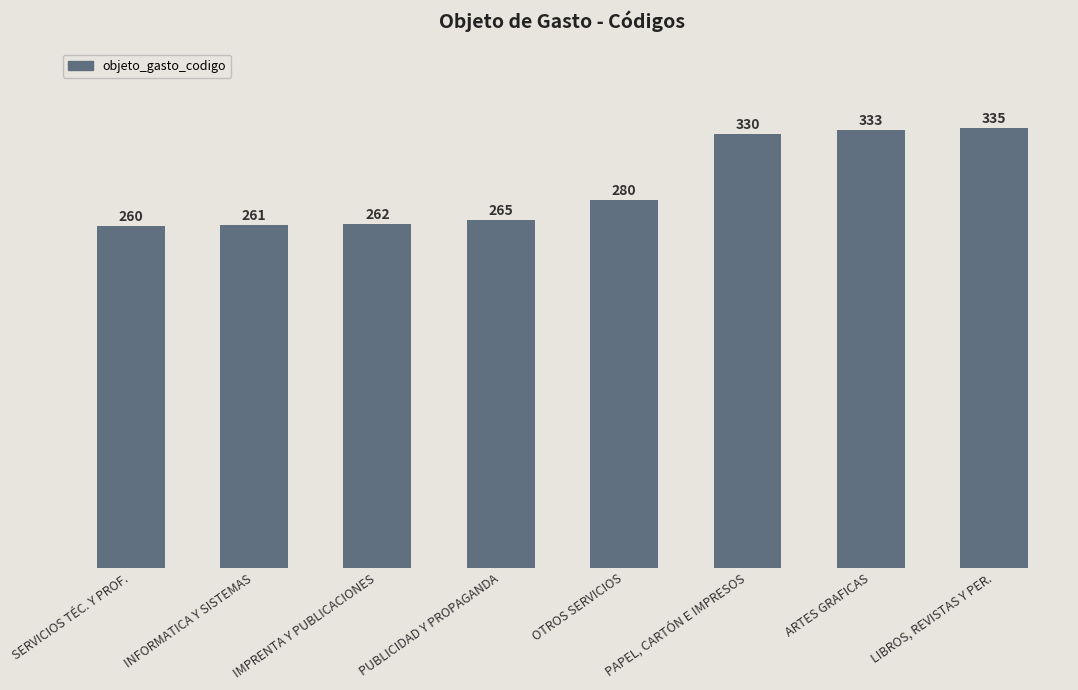

Reading left to right, extract all data points from this chart.

260	261	262	265	280	330	333	335